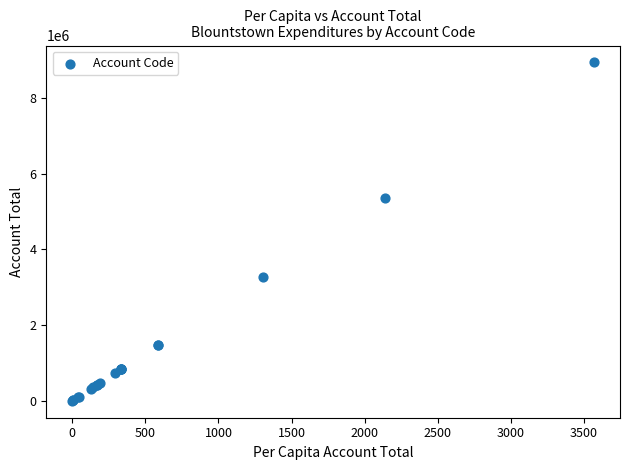

What Y value in the scatter plot is closest to 4467098?

5362142